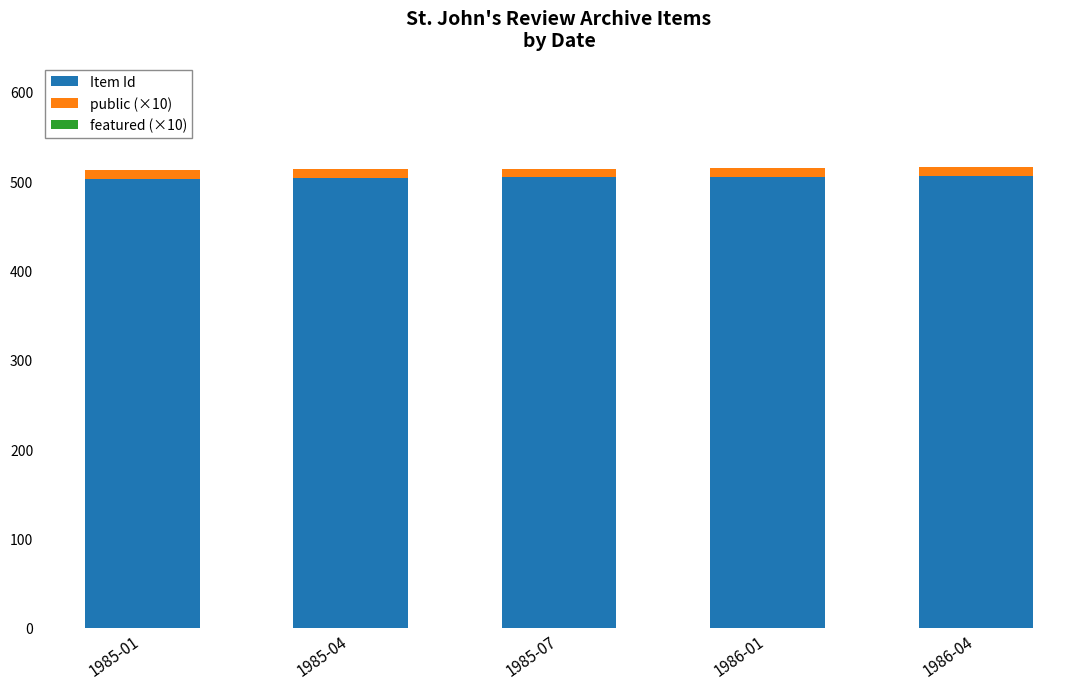

What is the average value of the Item Id series?

504